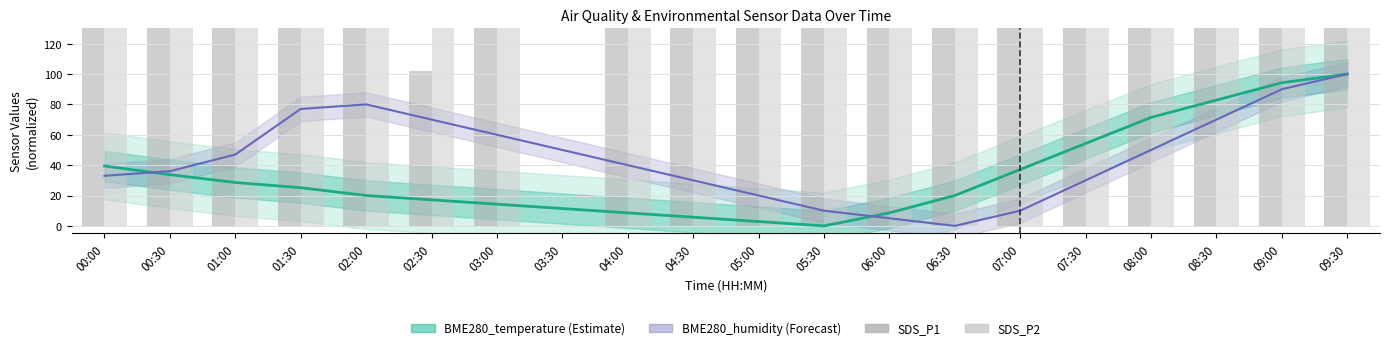

Which category has the highest value in the BME280_humidity series?

09:30